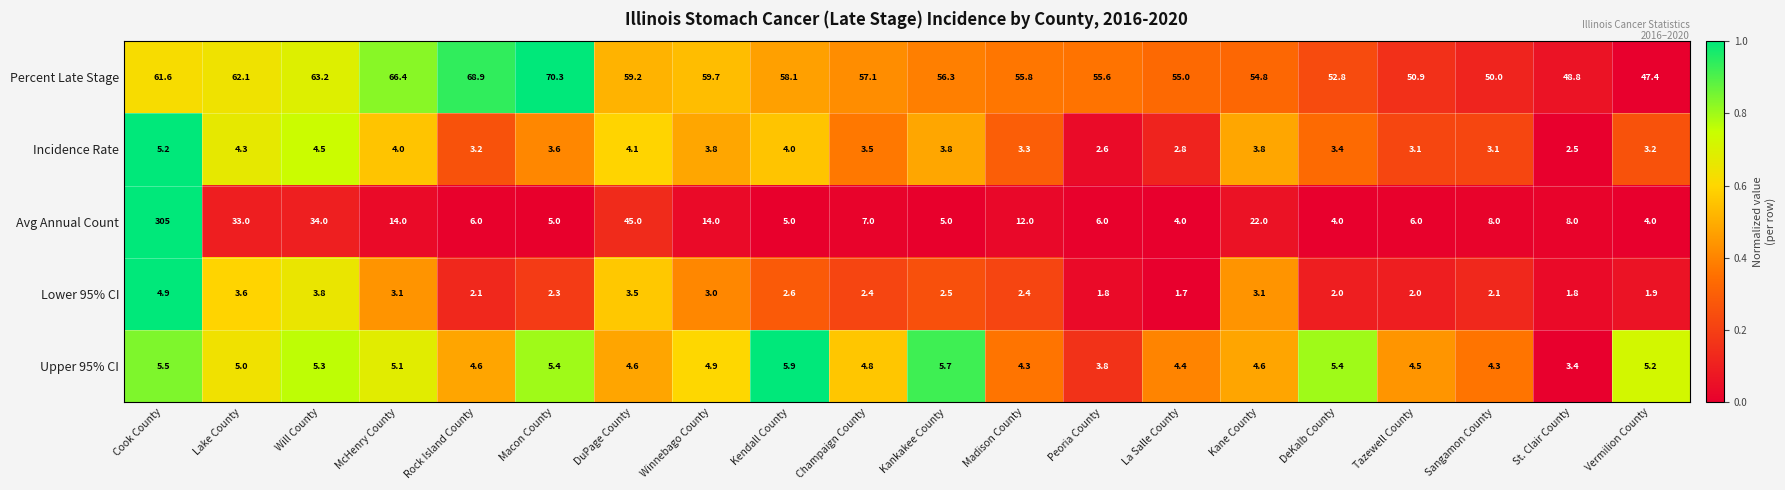

Is it true that Percent Late Stage equals 77.3 at Madison County?

False